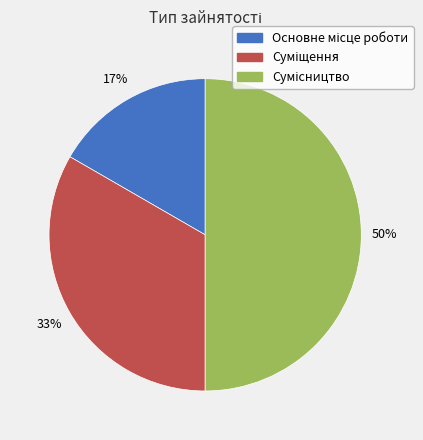

To the nearest percent, what is the average slice percentage?

33%